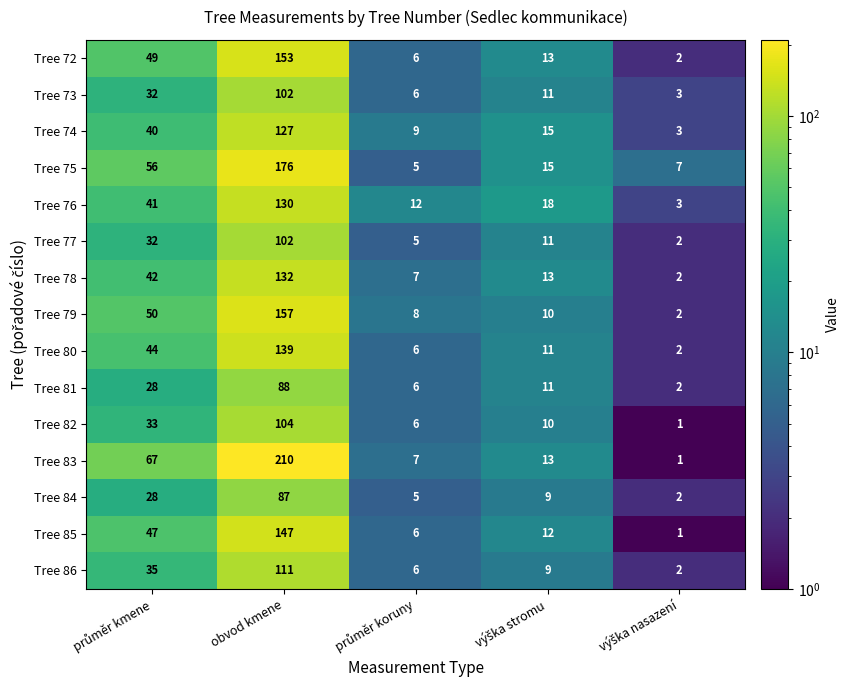

True or false: Tree 82 has a value of 104 at obvod kmene.

True